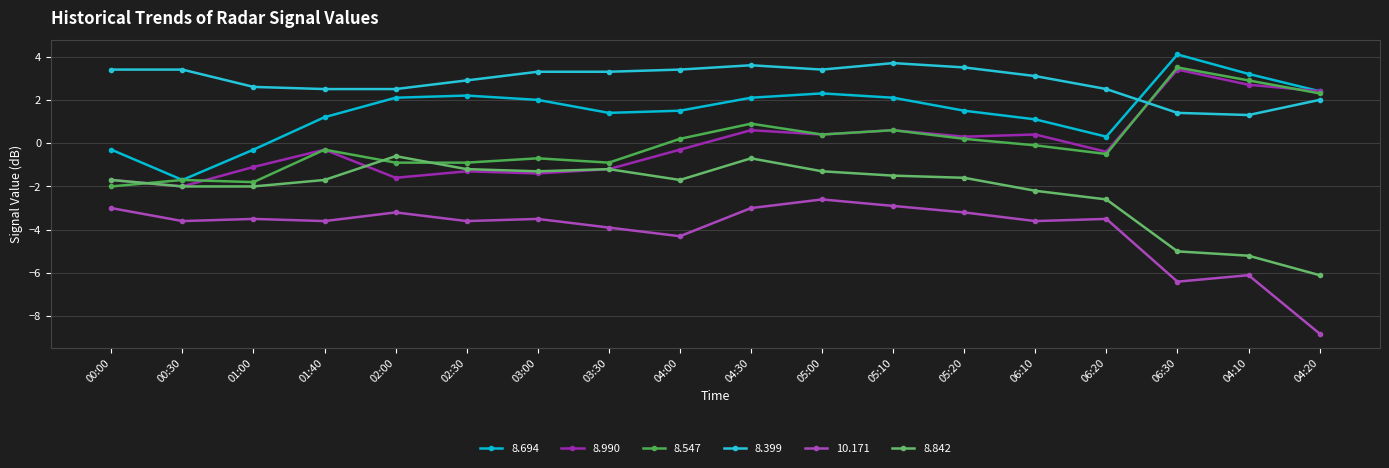

At which category is the sum across all series the highest?

04:30